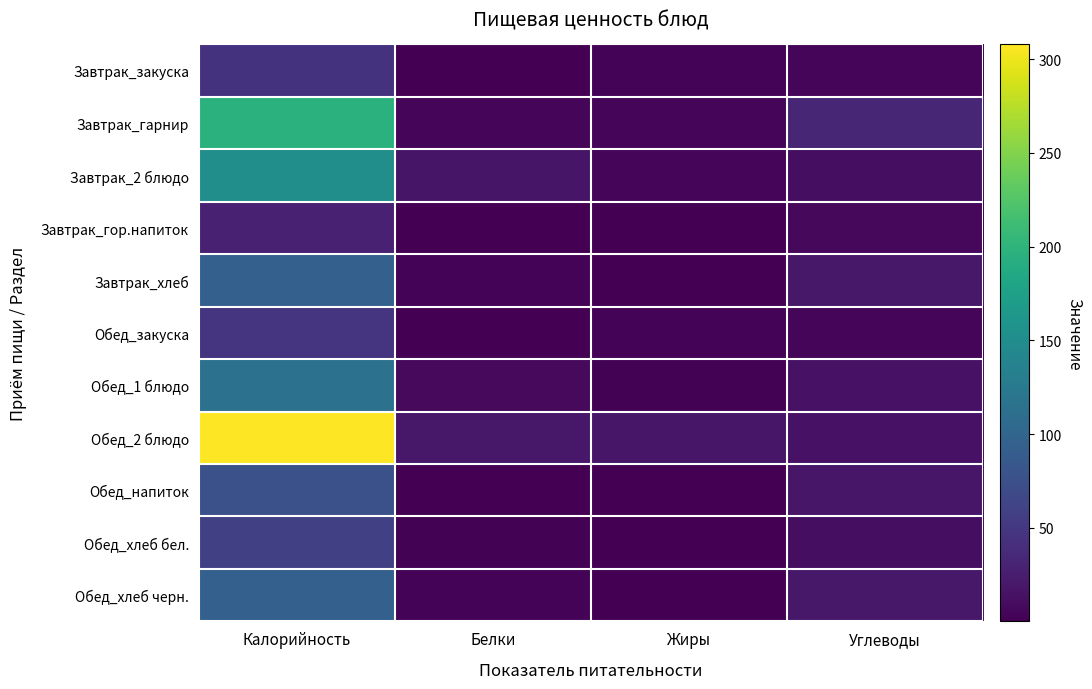

Rank the series at Калорийность from lowest to highest value.

Завтрак_гор.напиток, Завтрак_закуска, Обед_закуска, Обед_хлеб бел., Обед_напиток, Завтрак_хлеб, Обед_хлеб черн., Обед_1 блюдо, Завтрак_2 блюдо, Завтрак_гарнир, Обед_2 блюдо